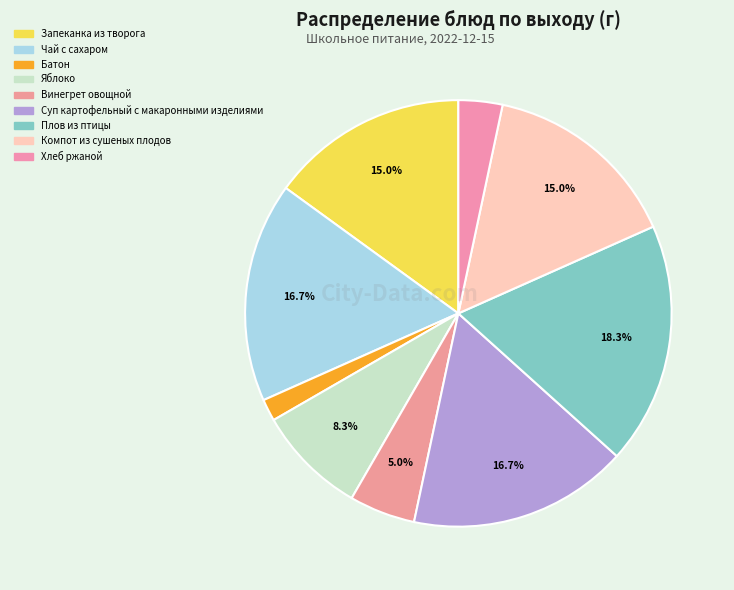

The Запеканка из творога slice represents 9% of the pie. True or false?

False